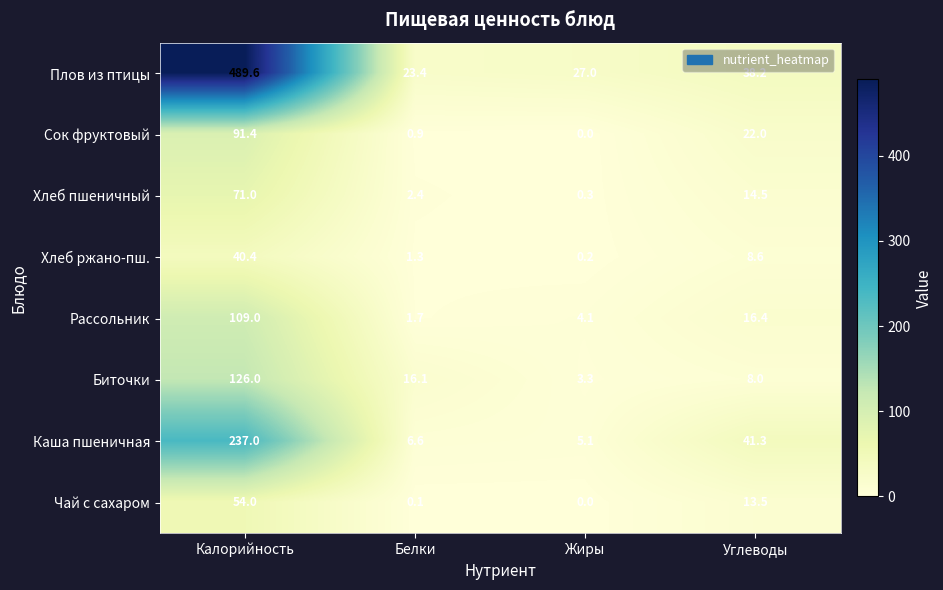

Where does the Плов из птицы series first go above 38?

Калорийность